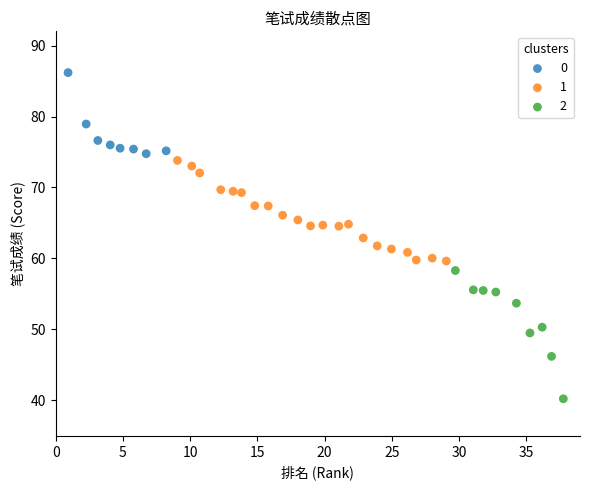

What are all the series names shown in the legend?

0, 1, 2